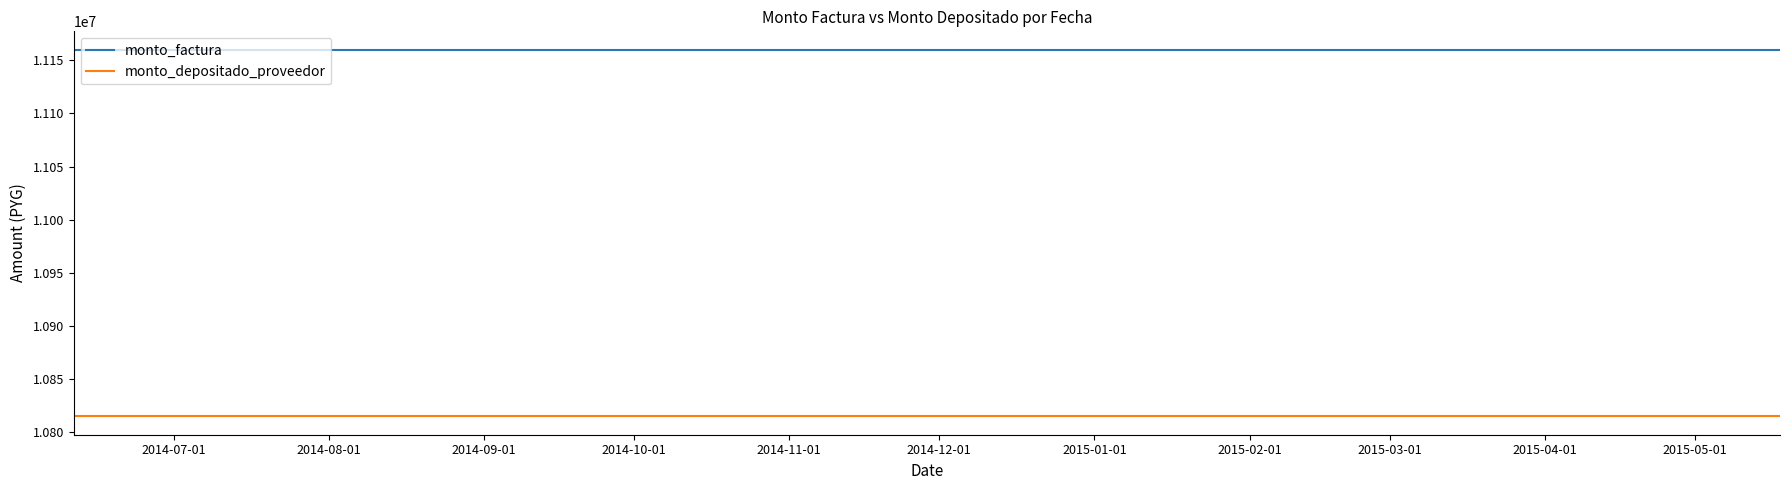

True or false: monto_depositado_proveedor and monto_factura cross at least once.

False